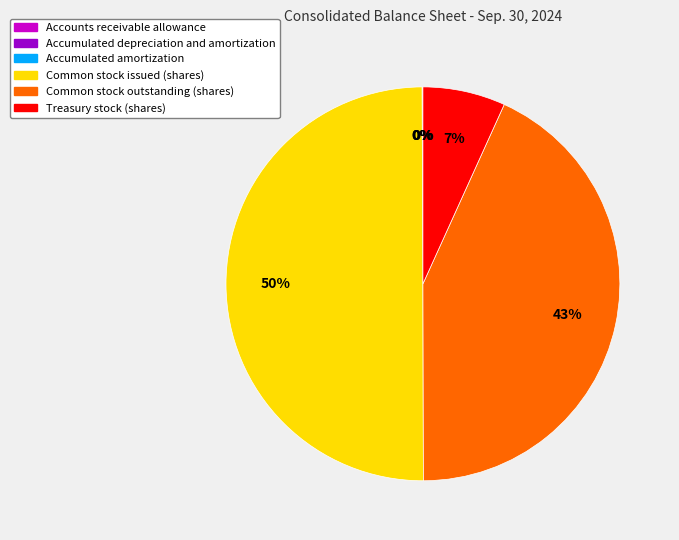

What percentage is the Common stock issued (shares) slice, to the nearest percent?

50%